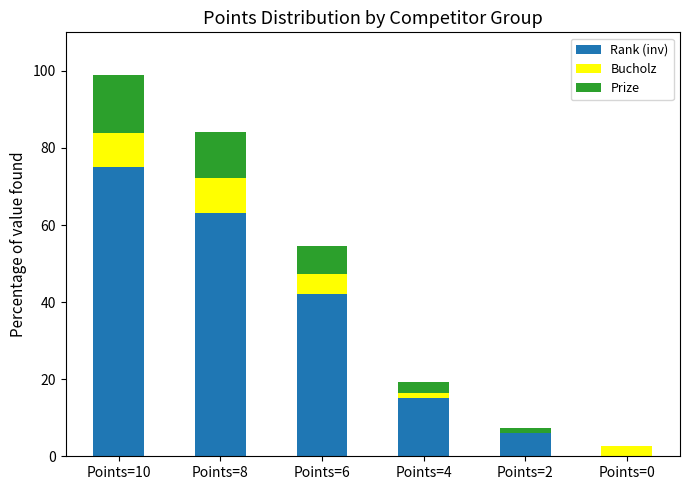

The value of Rank (inv) at Points=6 is 42.1. True or false?

True